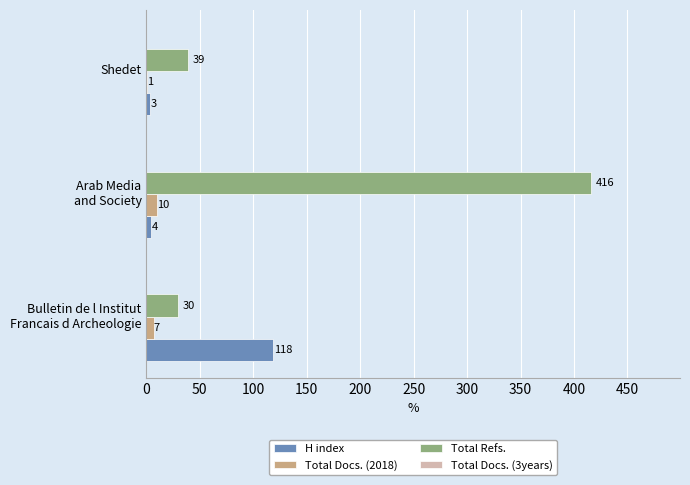

What is the sum of all Total Refs. values?

485